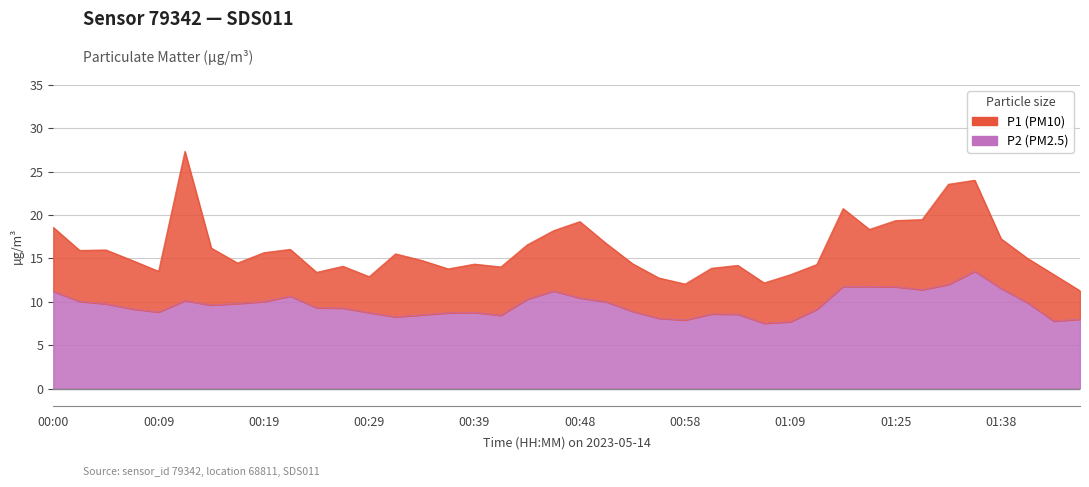

Rank the series by their average value, from highest to lowest.

P1, P2